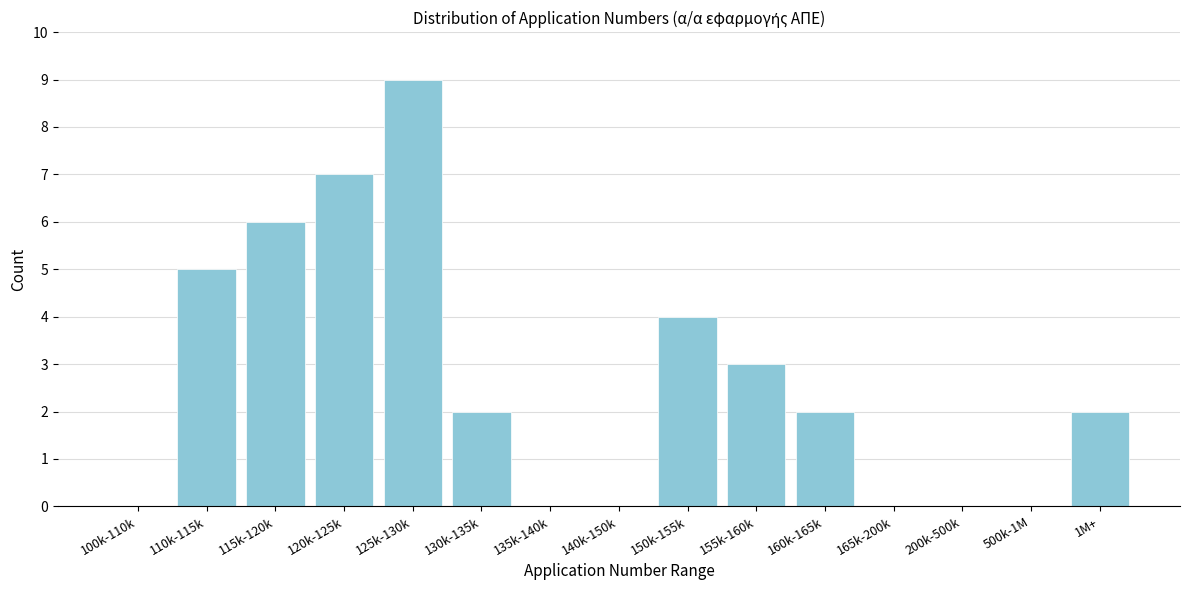

Reading left to right, transcribe all the data shown in this chart.

100k-110k=0	110k-115k=5	115k-120k=6	120k-125k=7	125k-130k=9	130k-135k=2	135k-140k=0	140k-150k=0	150k-155k=4	155k-160k=3	160k-165k=2	165k-200k=0	200k-500k=0	500k-1M=0	1M+=2